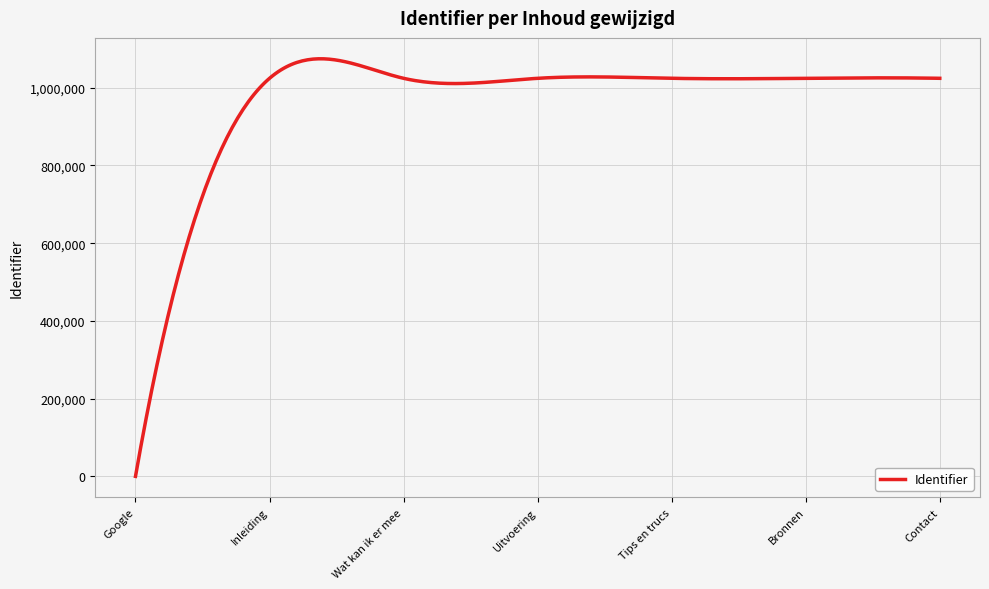

What is the difference between the maximum and minimum values?

1074489.1